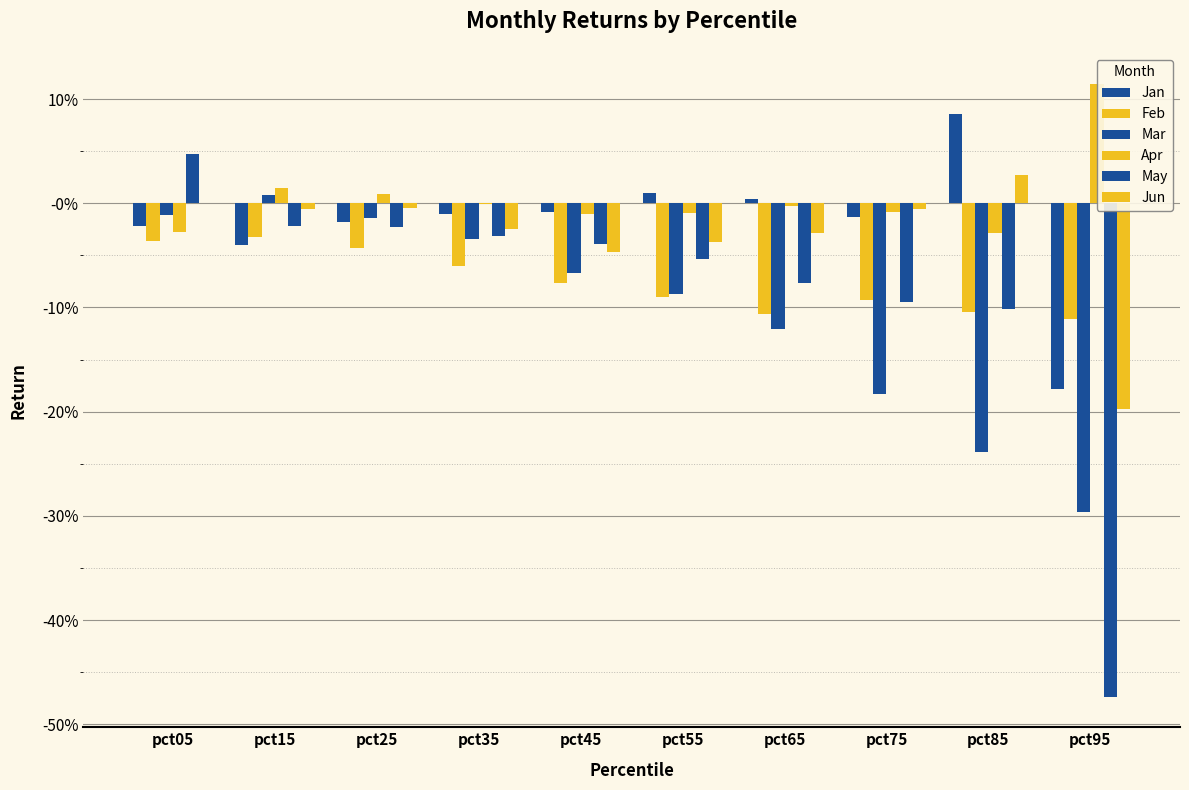

What is the greatest value displayed?

0.1